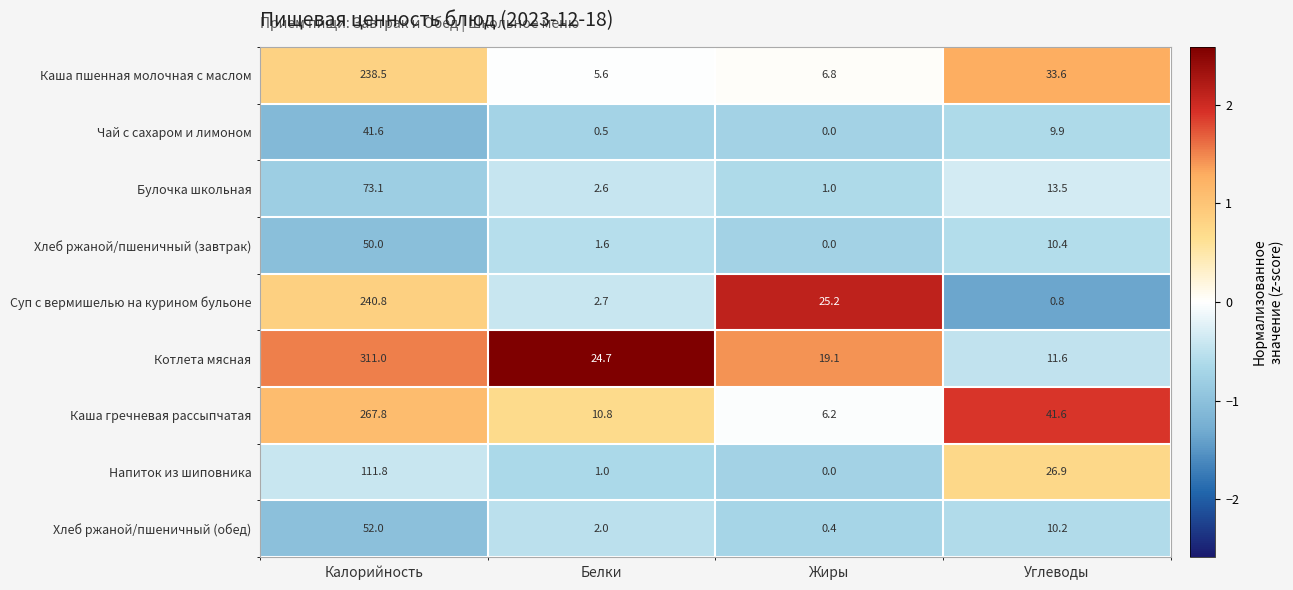

What is the difference between the maximum and minimum values in the Хлеб ржаной/пшеничный (завтрак) series?

50.0